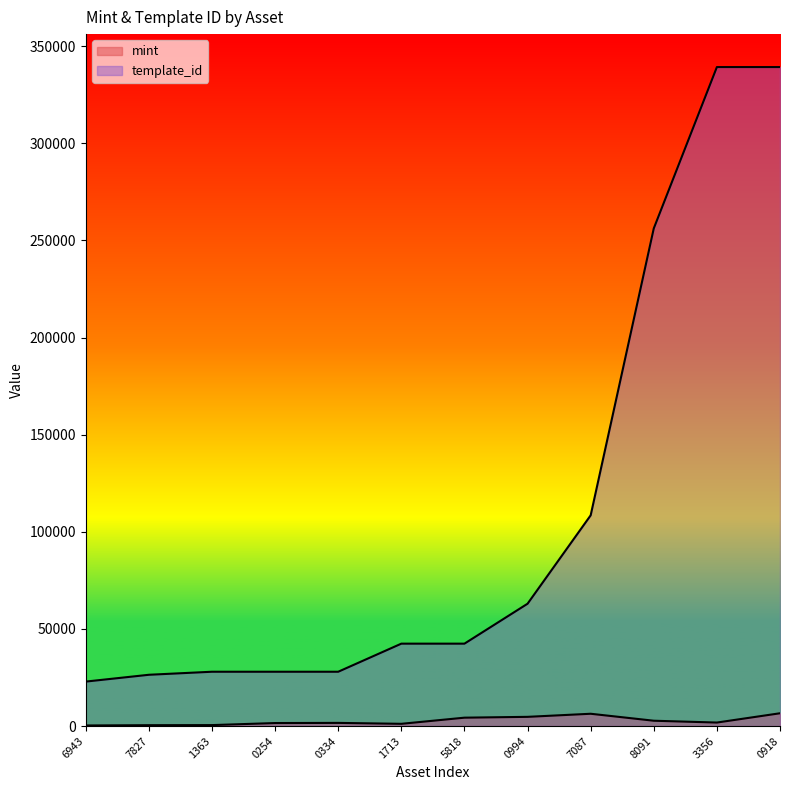

Which series has the widest spread of values?

template_id